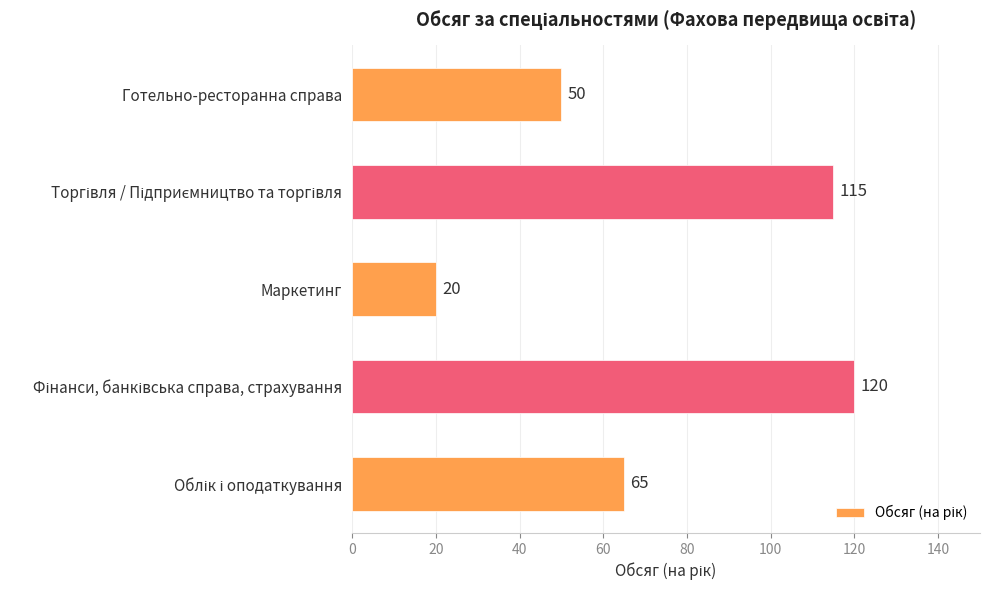

Which label corresponds to the smallest value in the chart?

Маркетинг